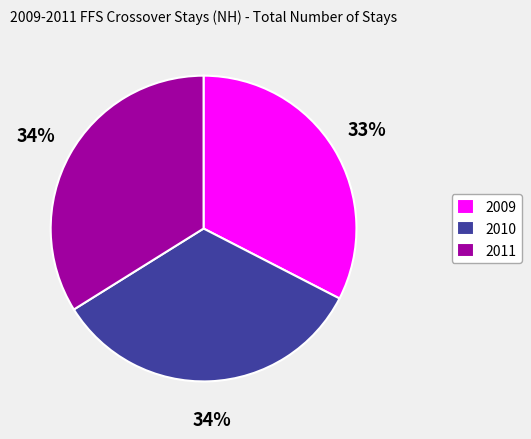

Combined, do 2011 and 2010 account for over 50%?

Yes